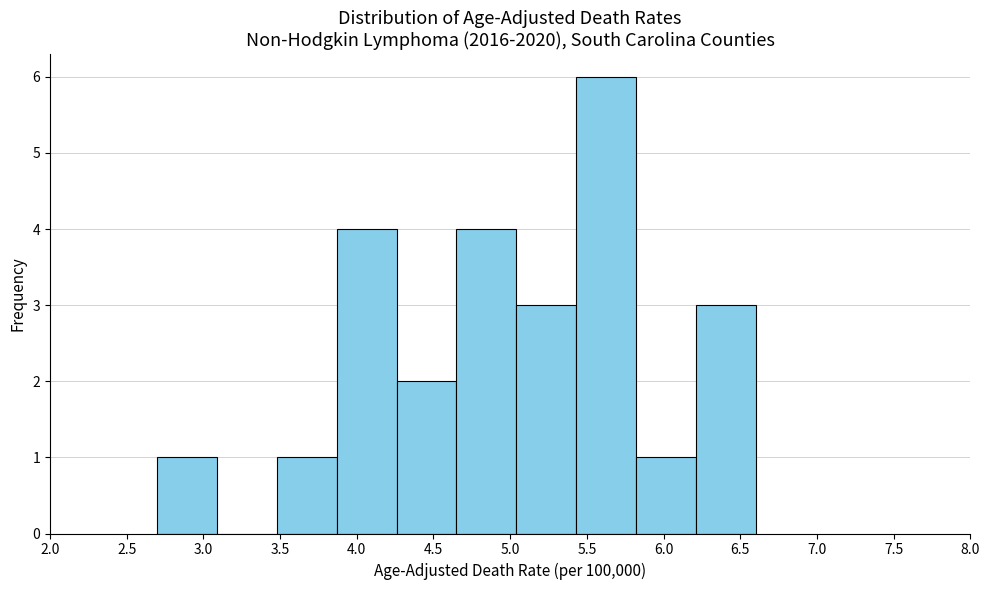

Over which range of the x-axis is the bar tallest?

5.43 to 5.82